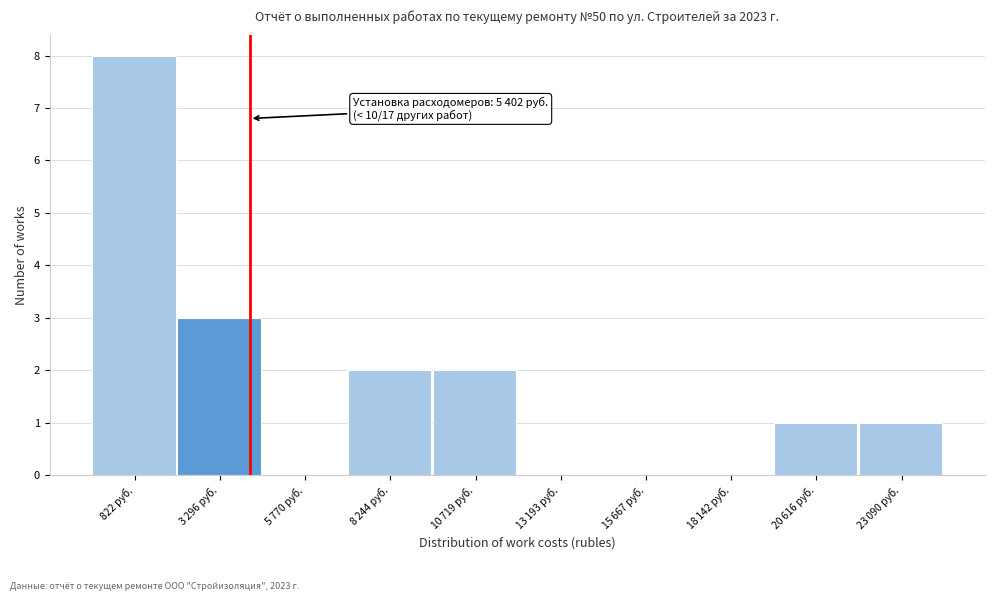

Which category has the highest value across all series?

822 руб.